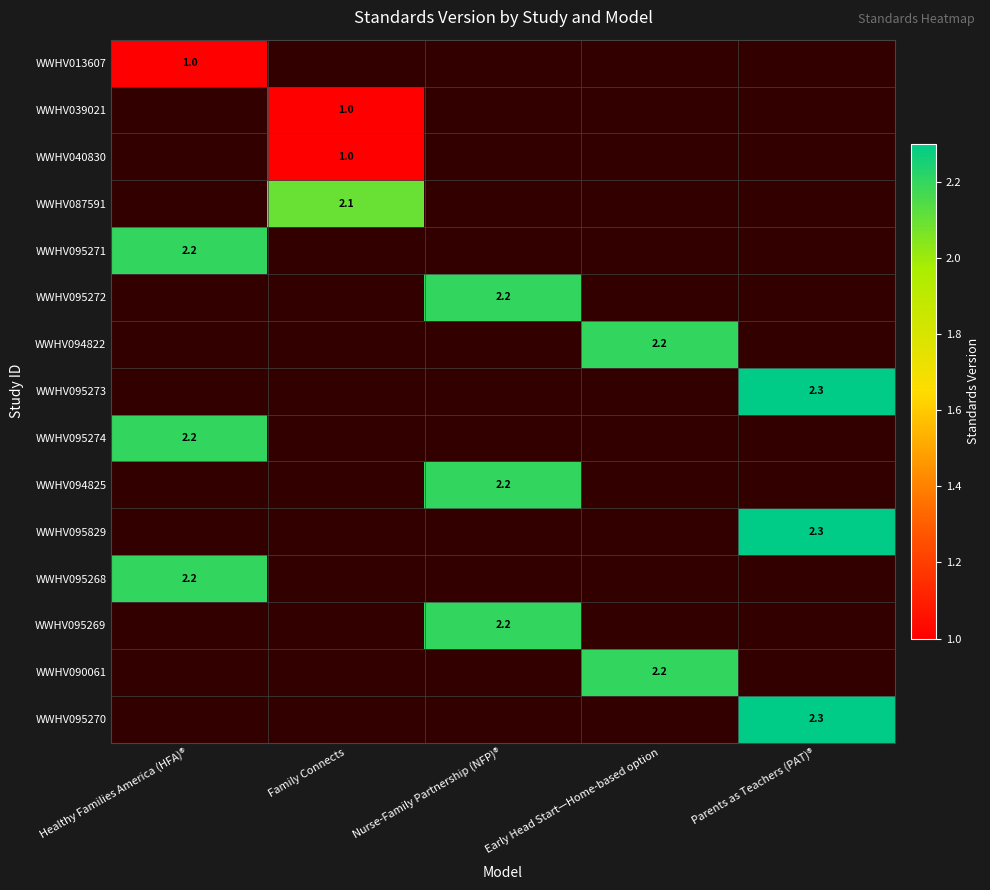

The WWHV090061 series shows 3.6 at Early Head Start—Home-based option. True or false?

False